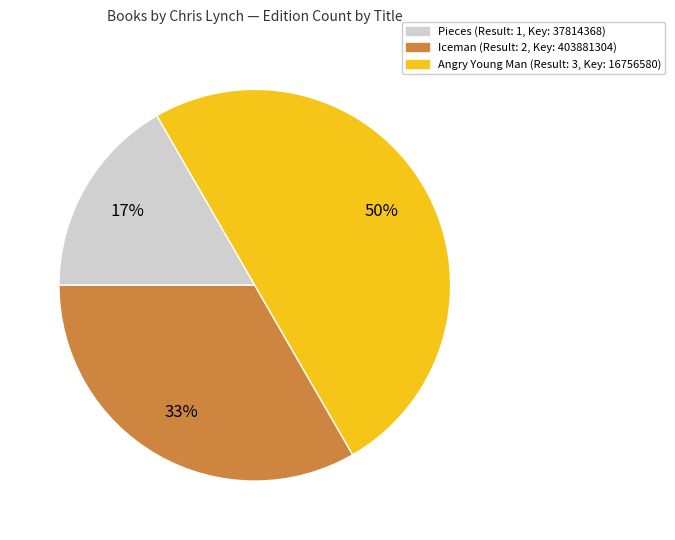

To the nearest percent, what is the difference between the largest and smallest slice percentages?

33%